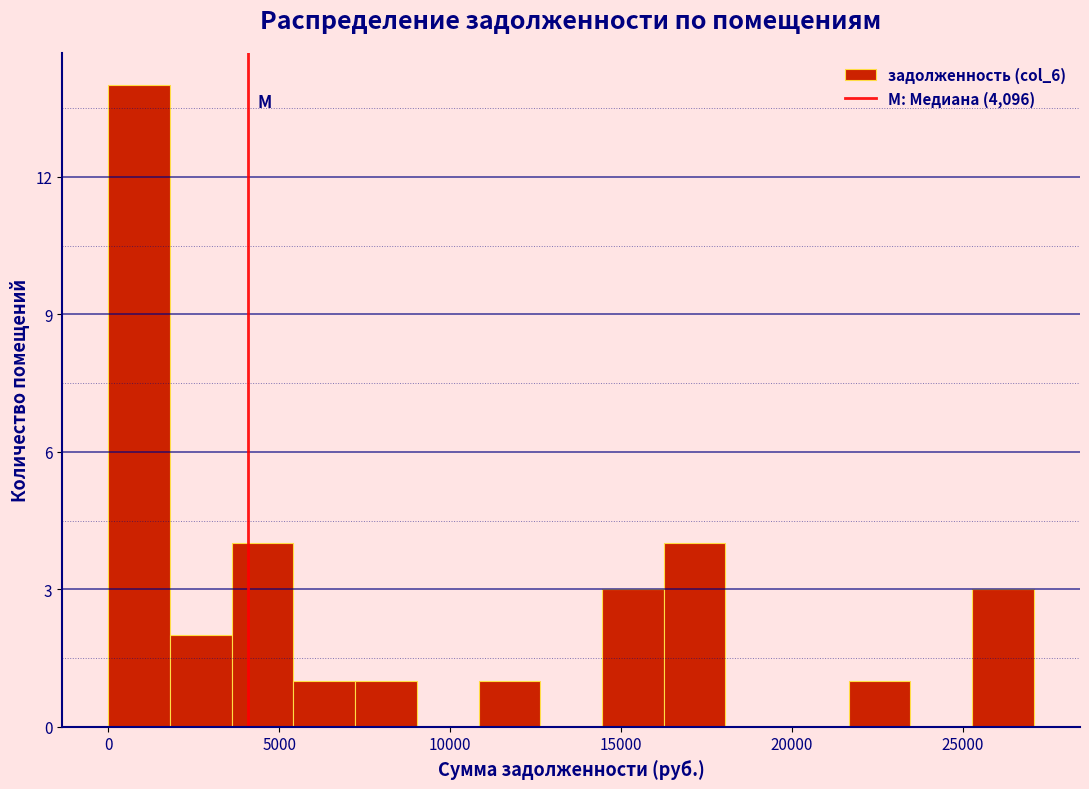

Around what value on the x-axis is the tallest bar? Give the approximate position of its centre, as read against the axis.

1000